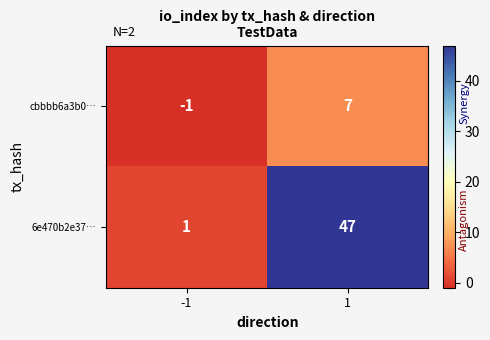

At how many categories does at least one series exceed 27?

1